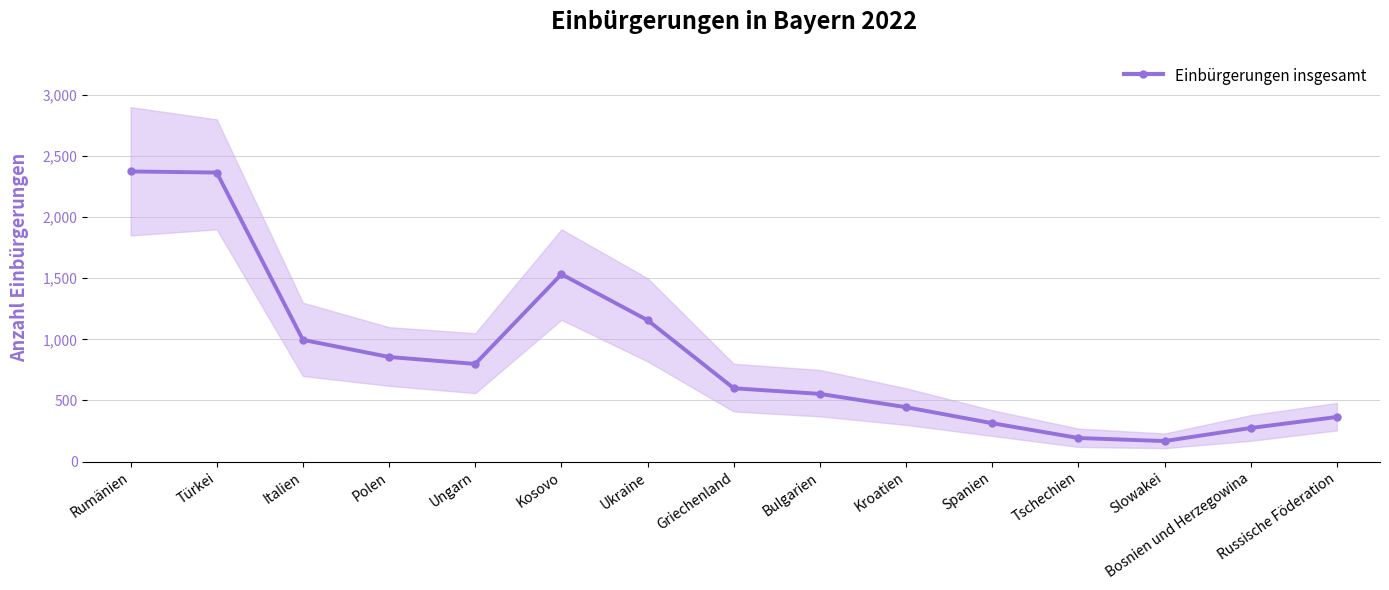

What is the difference between the second highest and minimum values?

2197